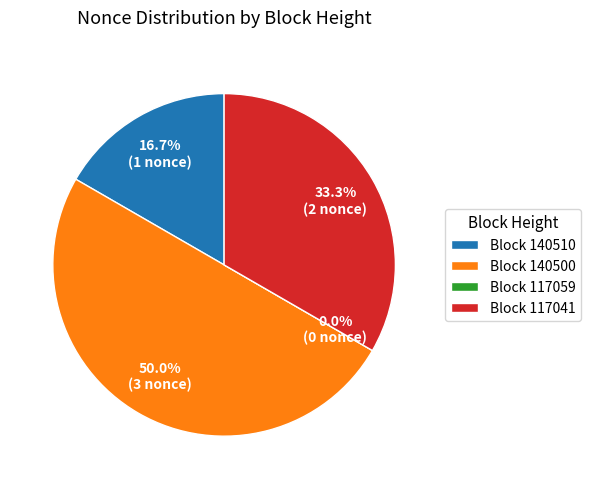

Is it true that 140510 is 17% of the pie?

True